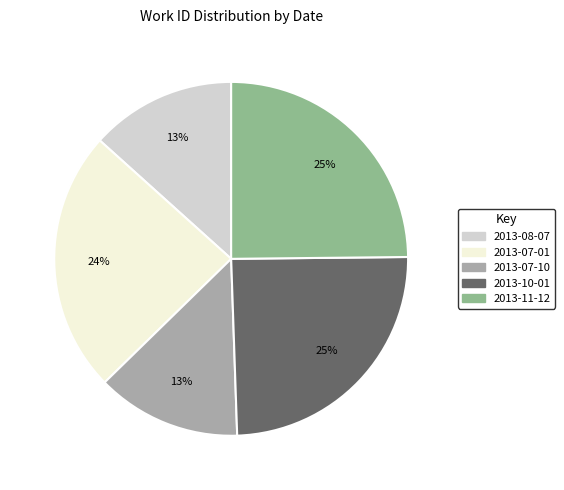

Is it true that 2013-07-10 is 13% of the pie?

True